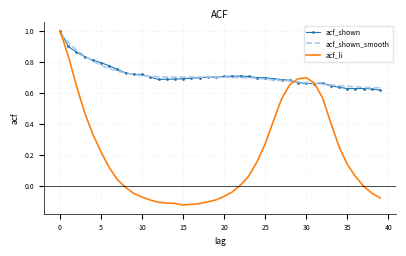

Which series has the largest range (max minus min)?

acf_li